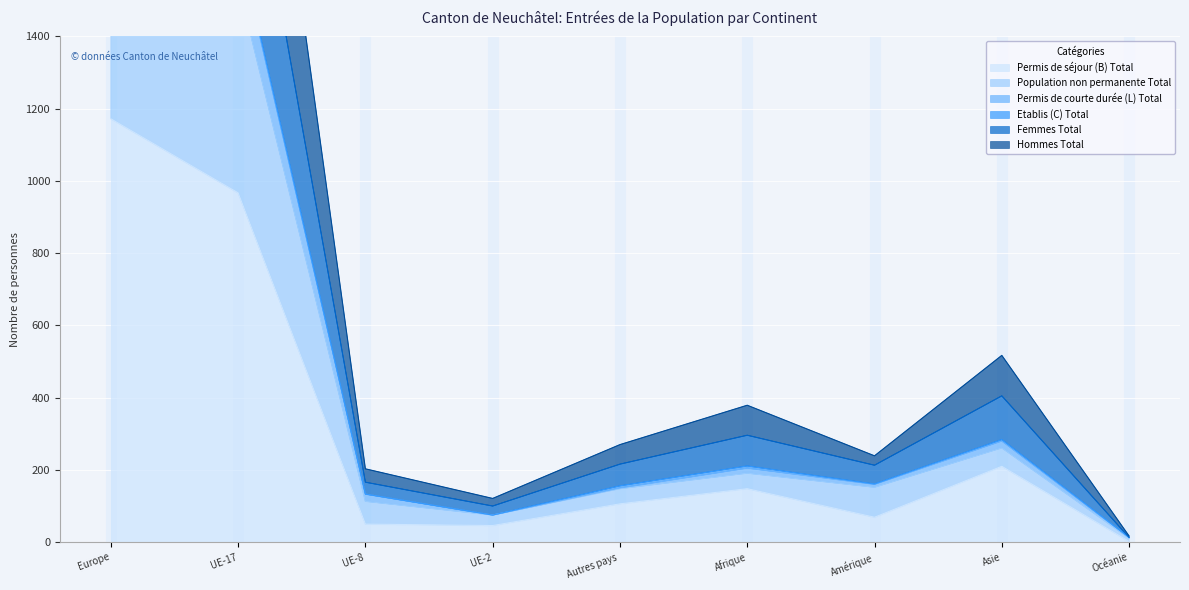

What value does the Femmes Total series have at Amérique, to the nearest 100?

200